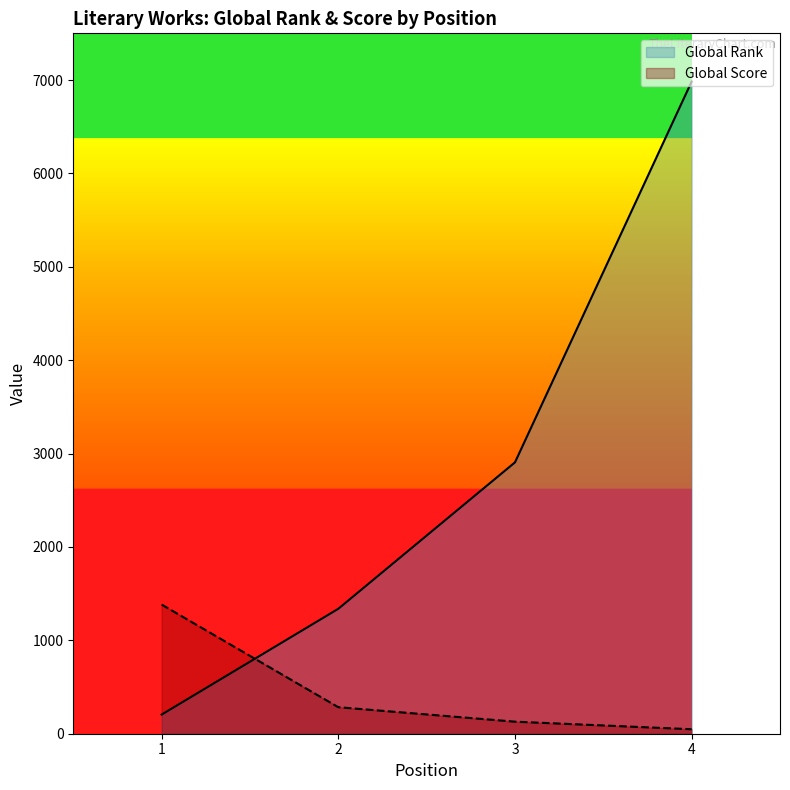

What are all the series names shown in the legend?

Global Rank, Global Score